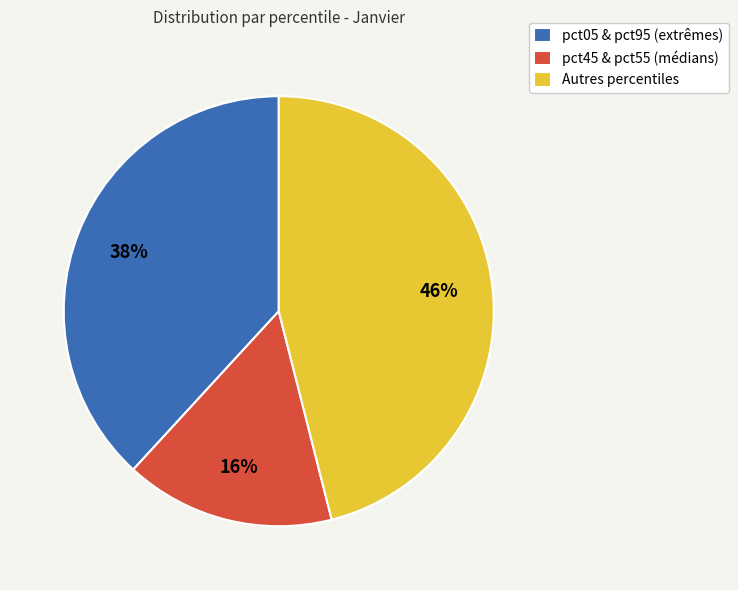

Is it true that Autres percentiles is 56% of the pie?

False